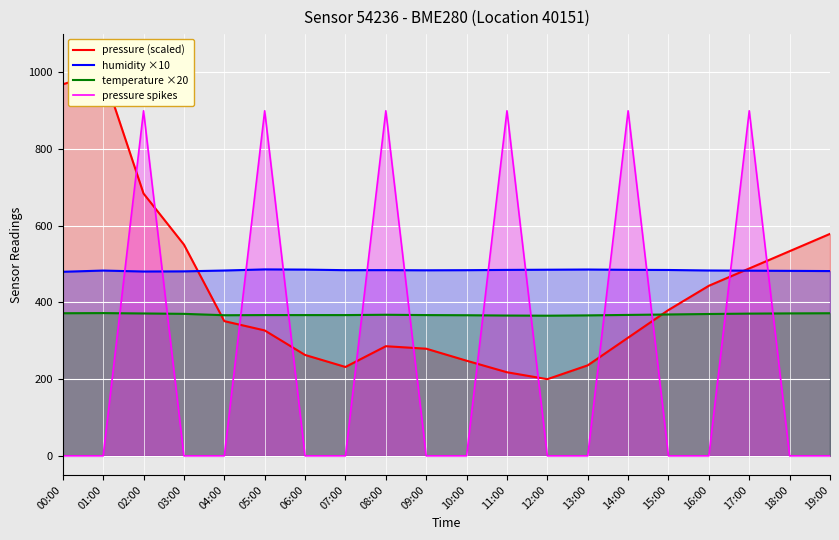

True or false: humidity ×10 has more than 0 points higher than both neighbors.

True